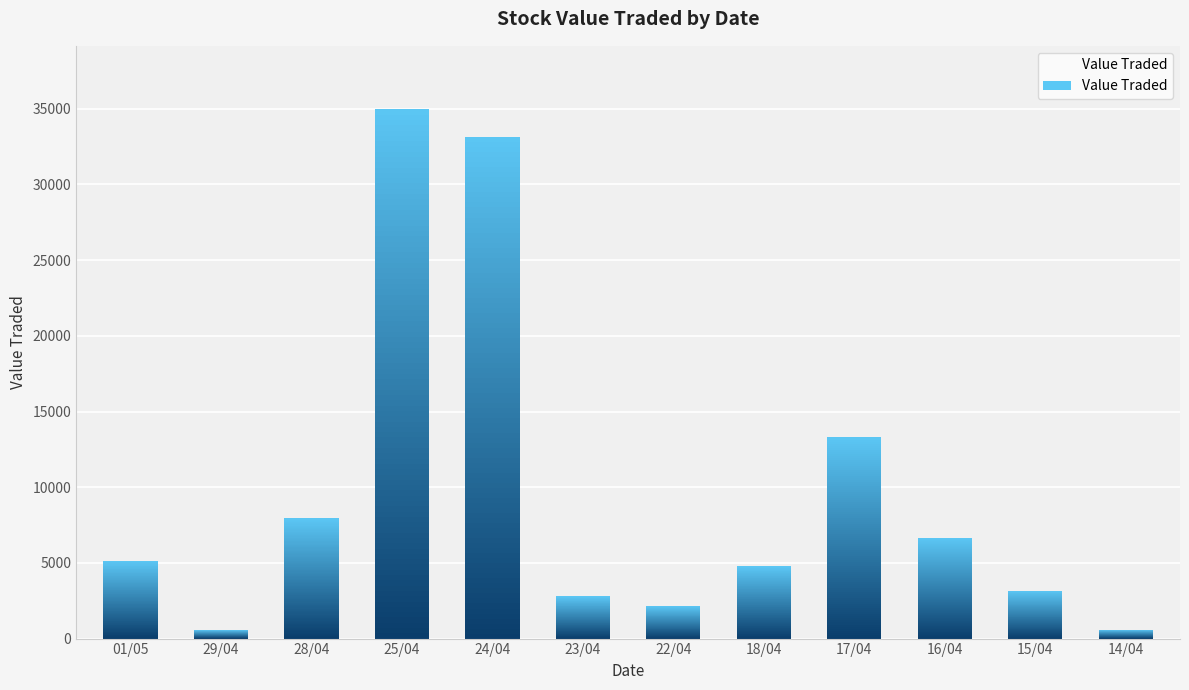

How many bars are there in total?

12